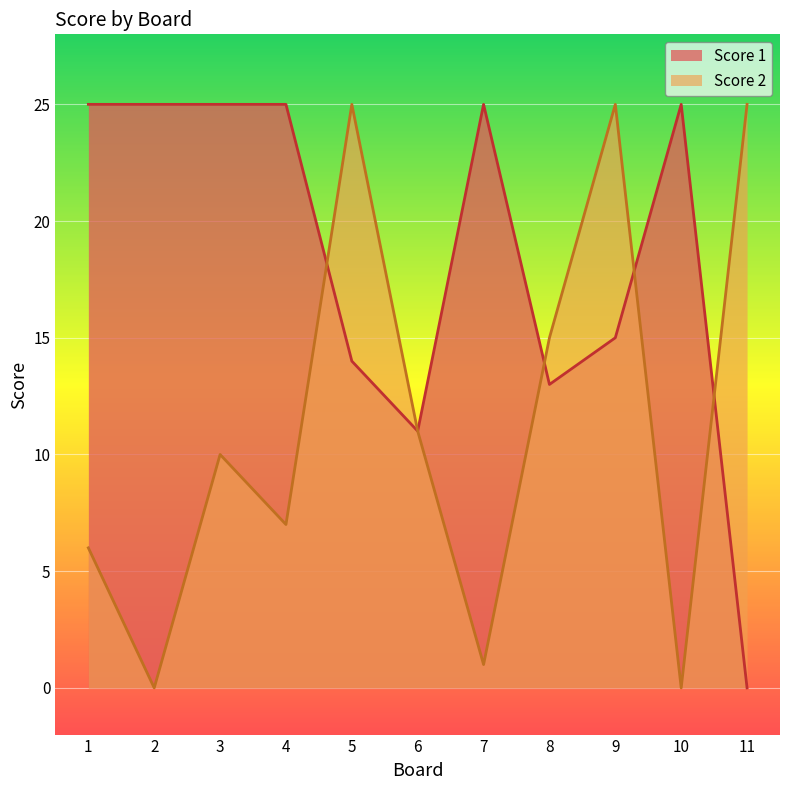

Which series has the largest range (max minus min)?

Score 1